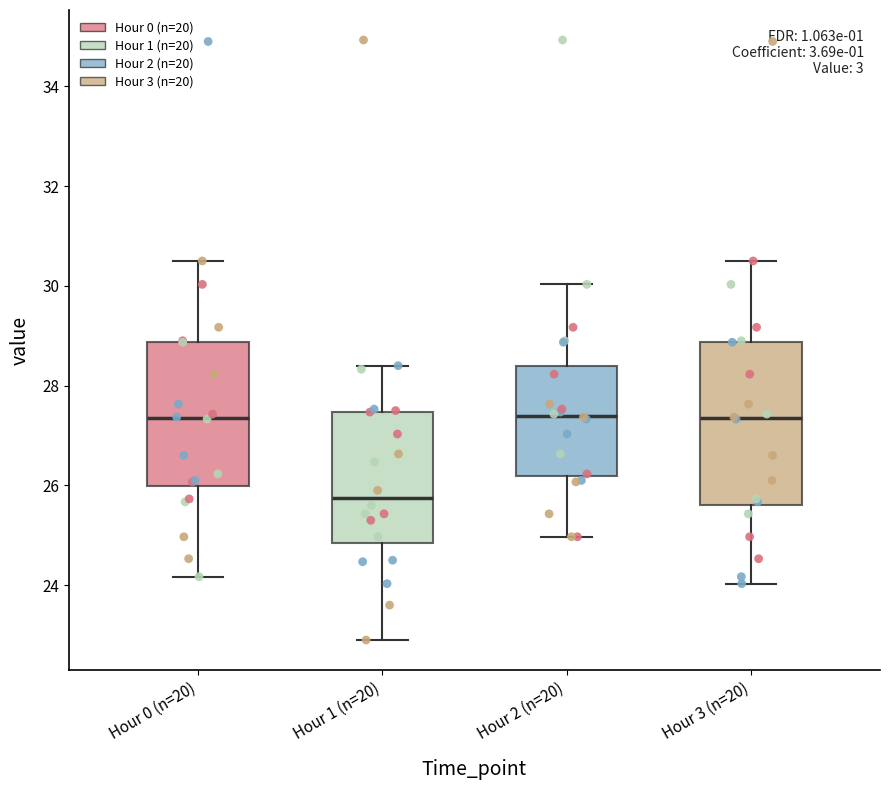

Which box is the tallest, from its lower edge to its upper edge?

Hour 3 (n=20)